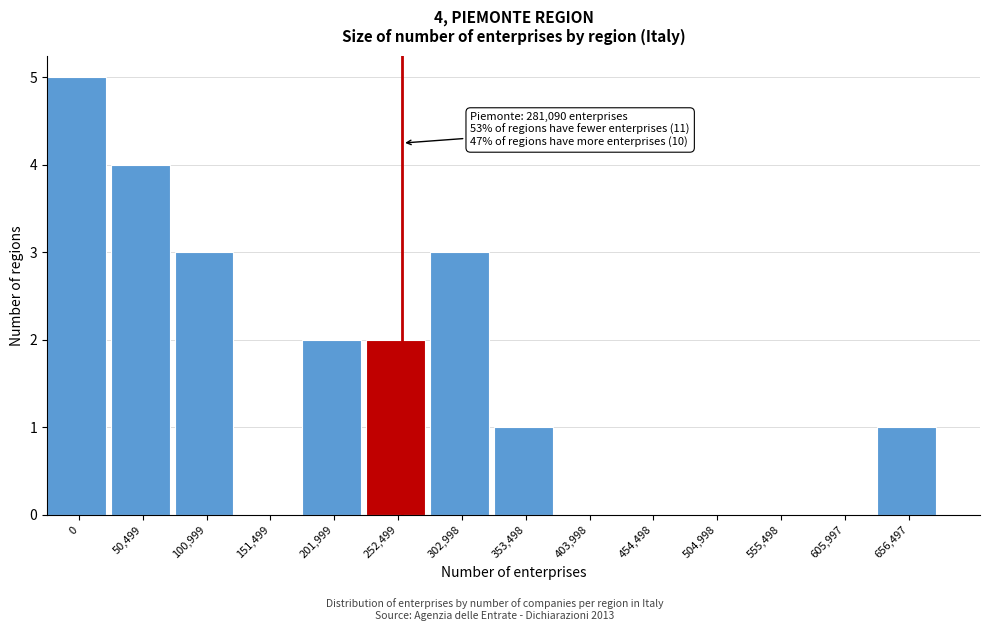

Reading left to right, list all the values displayed in this chart.

0=5	50,499=4	100,999=3	151,499=0	201,999=2	252,499=2	302,998=3	353,498=1	403,998=0	454,498=0	504,998=0	555,498=0	605,997=0	656,497=1